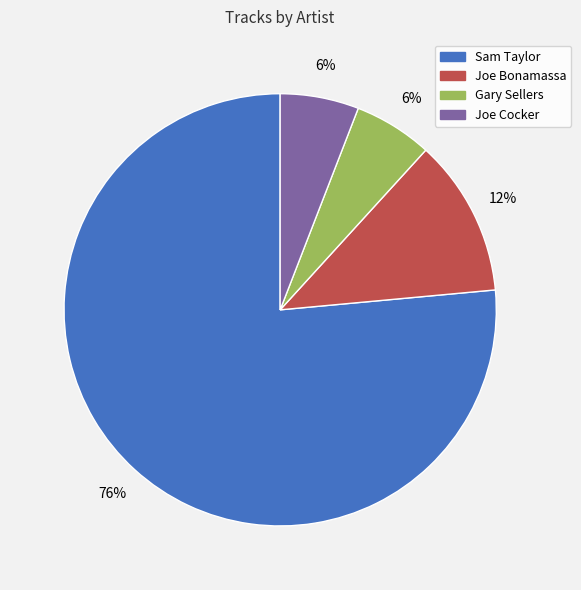

Is it true that Joe Bonamassa is 5% of the pie?

False